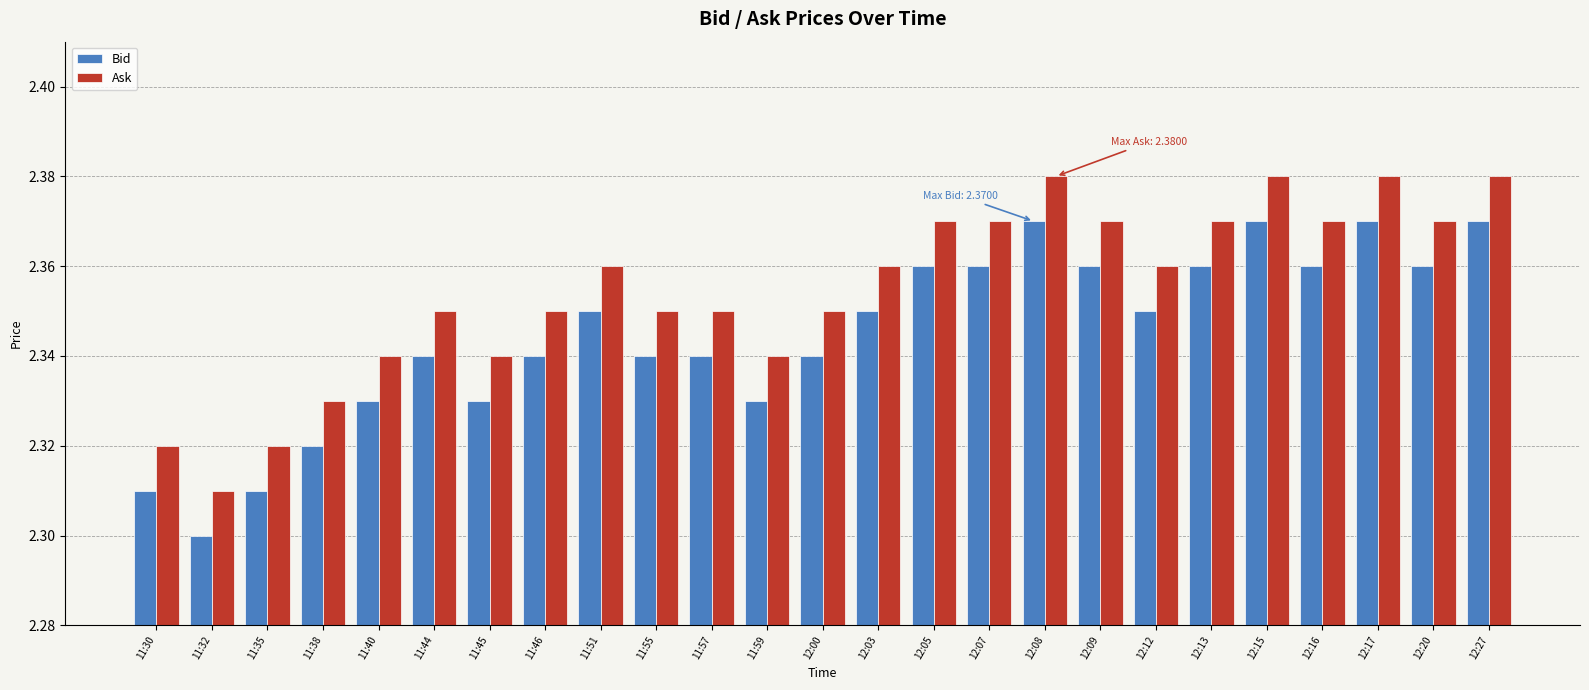

Which label corresponds to the smallest value in the chart?

11:32